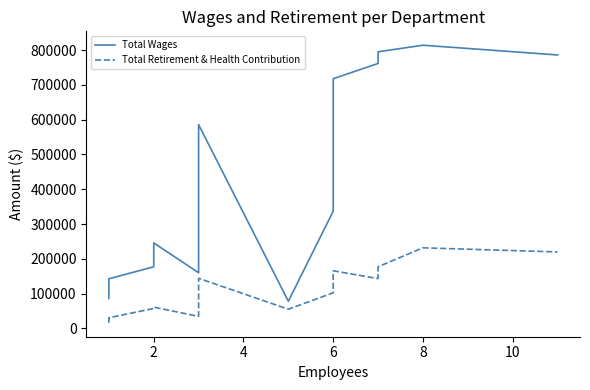

List the series in order of their peak value, highest first.

Total Wages, Total Retirement & Health Contribution